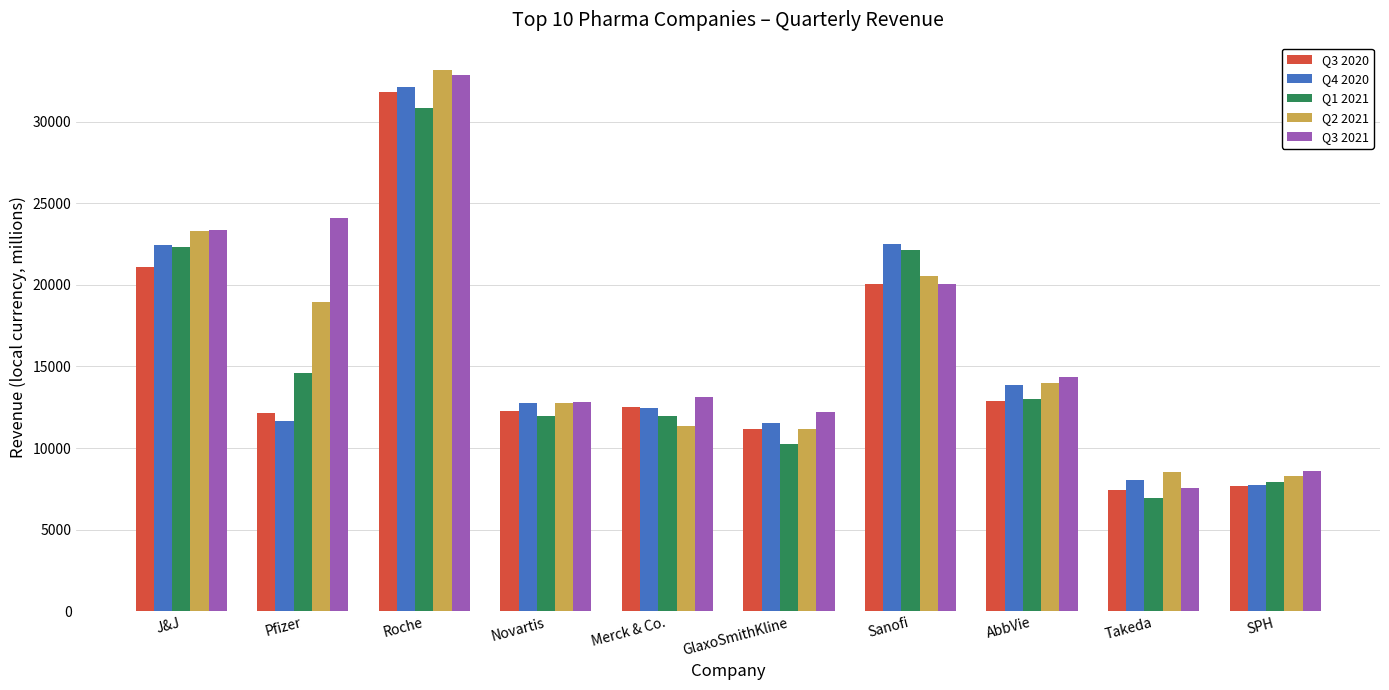

What is the value of the Q3 2021 bar at the 9th from the left?

7576